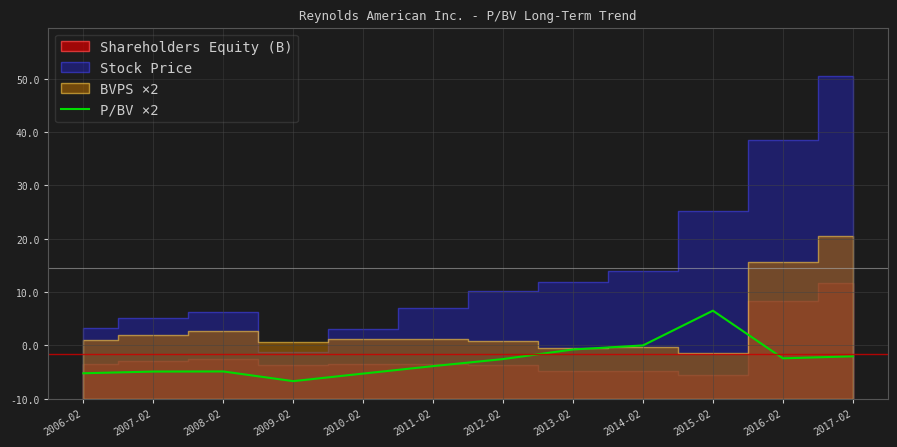

True or false: the data has more than 2 interior local peaks.

False